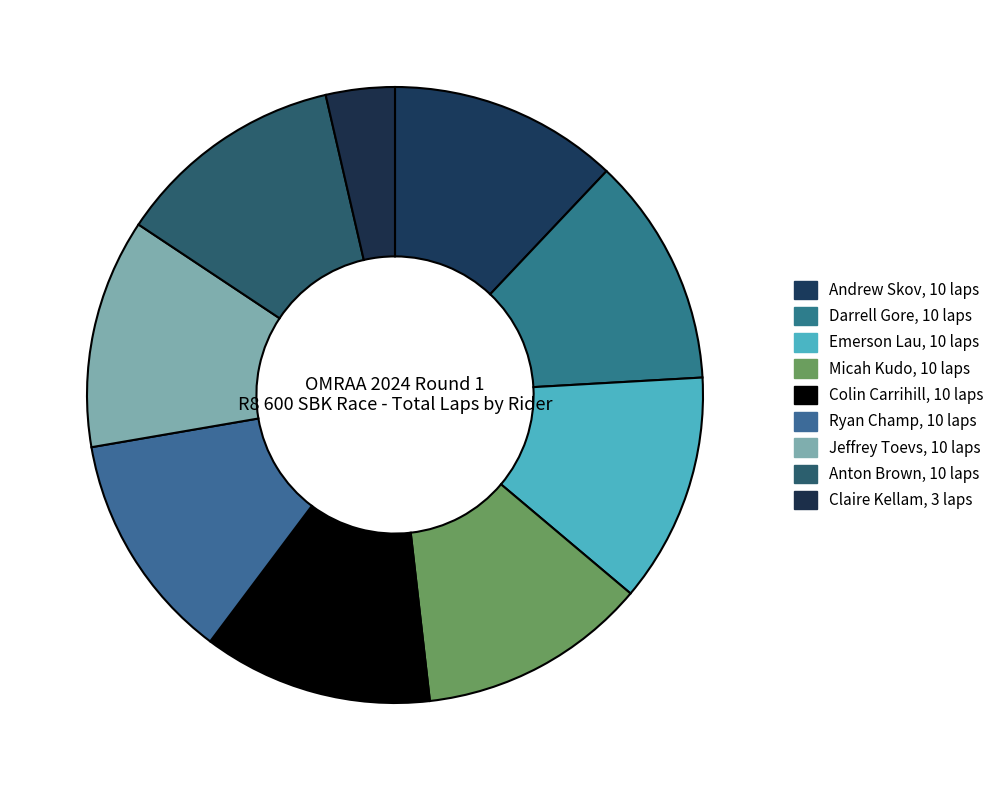

To the nearest percent, what is the difference between the largest and smallest slice percentages?

8%